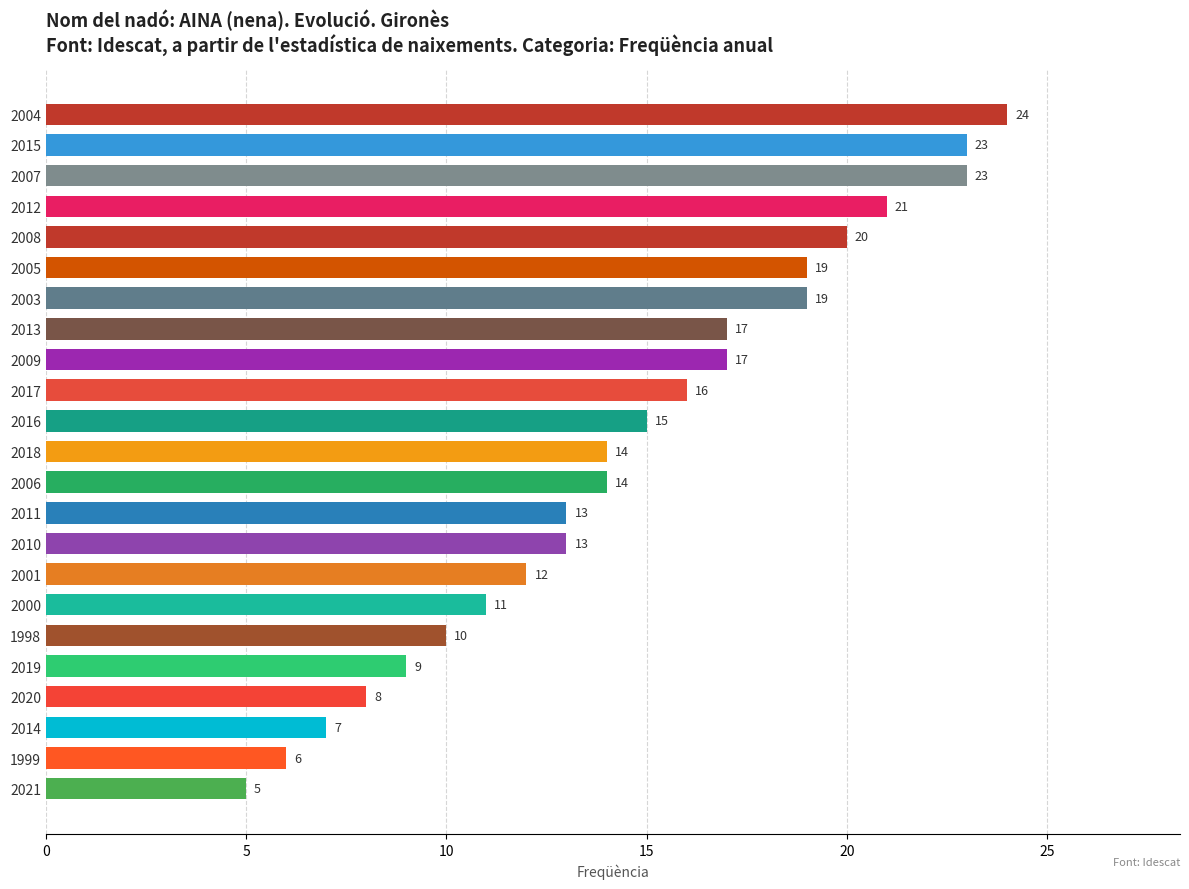

Reading top to bottom, what are all the values shown in this chart?

24	23	23	21	20	19	19	17	17	16	15	14	14	13	13	12	11	10	9	8	7	6	5